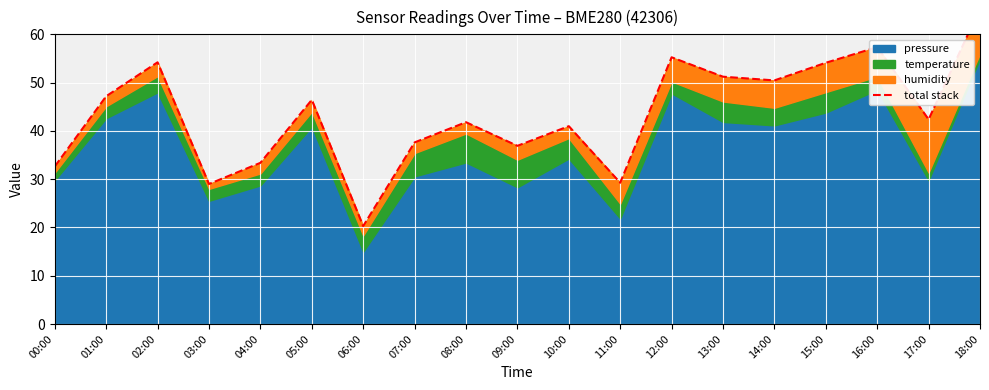

Rank the categories by value from lowest to highest.

06:00, 03:00, 11:00, 00:00, 04:00, 09:00, 07:00, 10:00, 08:00, 17:00, 05:00, 01:00, 14:00, 13:00, 15:00, 02:00, 12:00, 16:00, 18:00